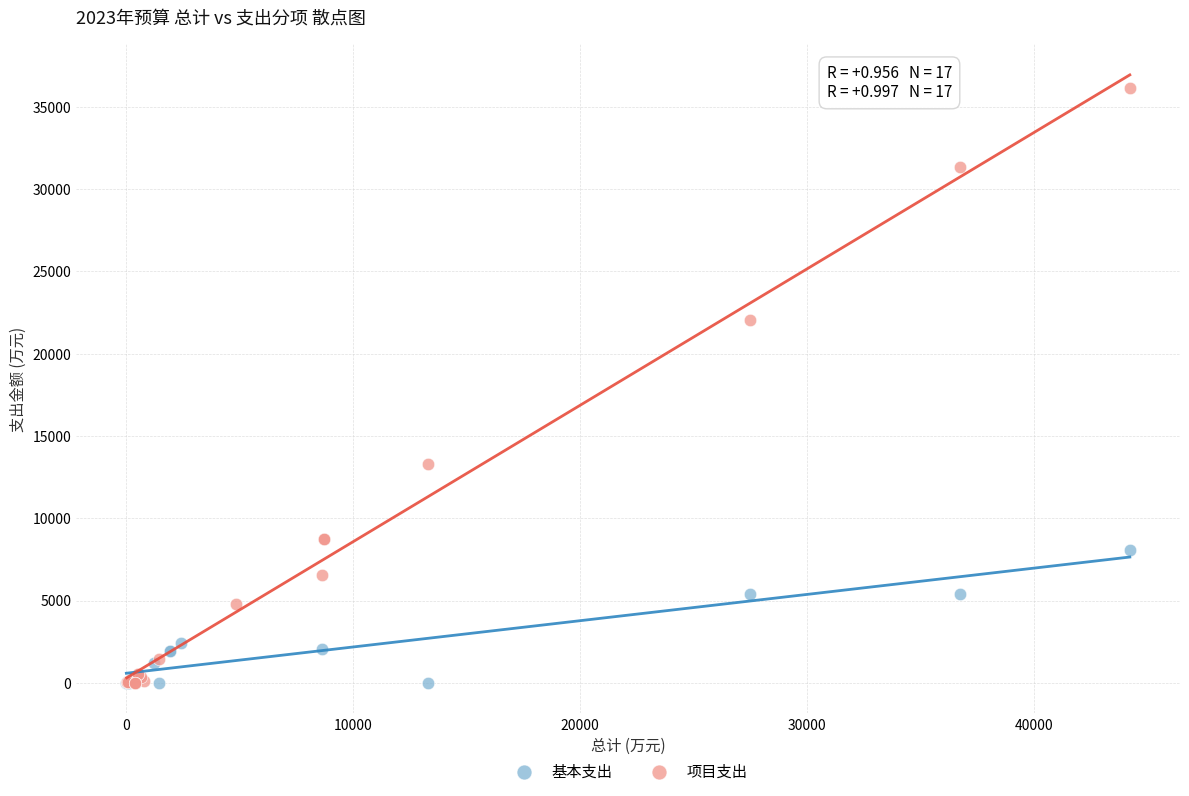

Which series has the widest spread of Y values?

项目支出